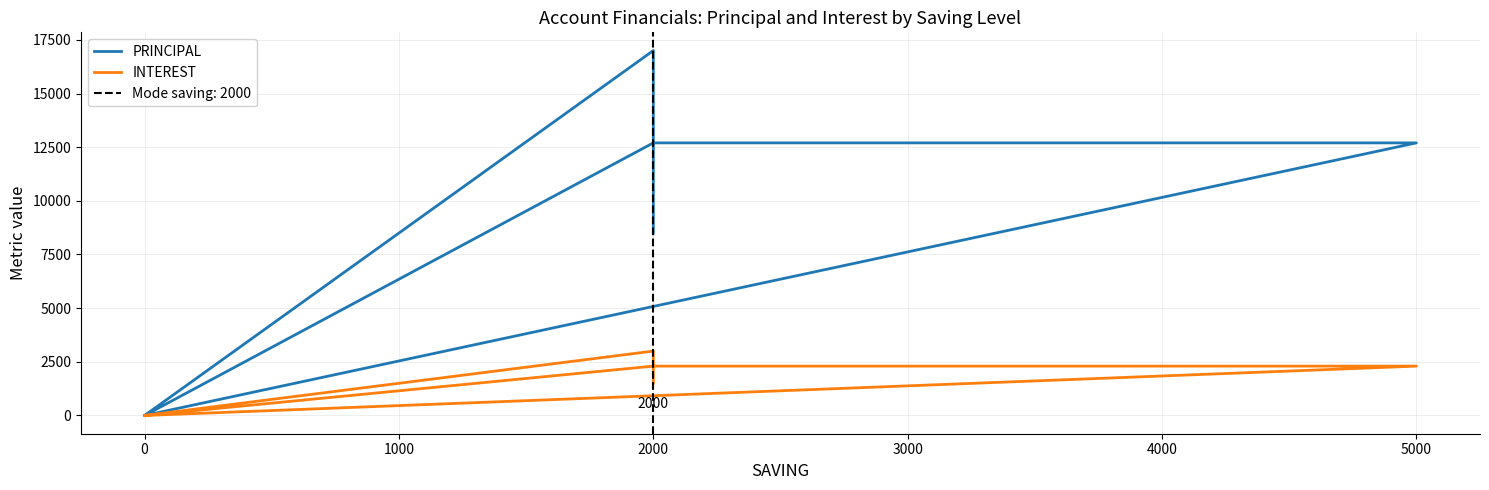

What are all the series names shown in the legend?

PRINCIPAL, INTEREST